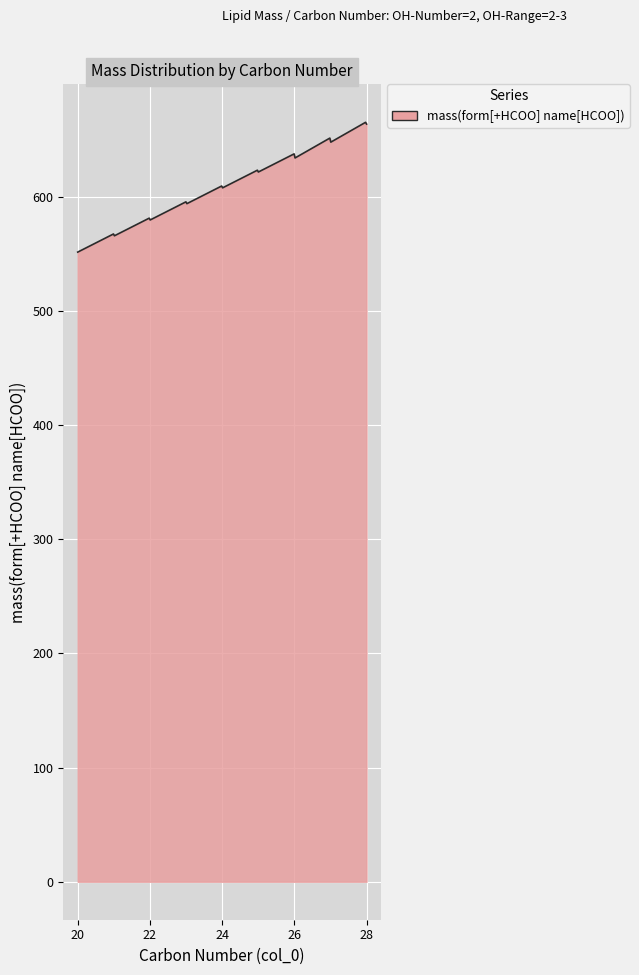

What is the greatest value displayed?

665.0